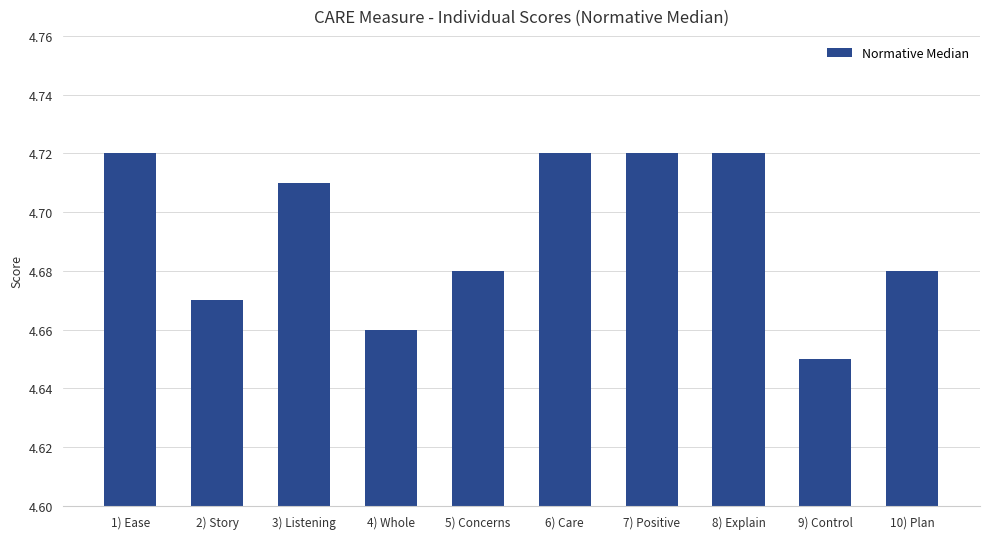

What is the sum of all values?

46.9